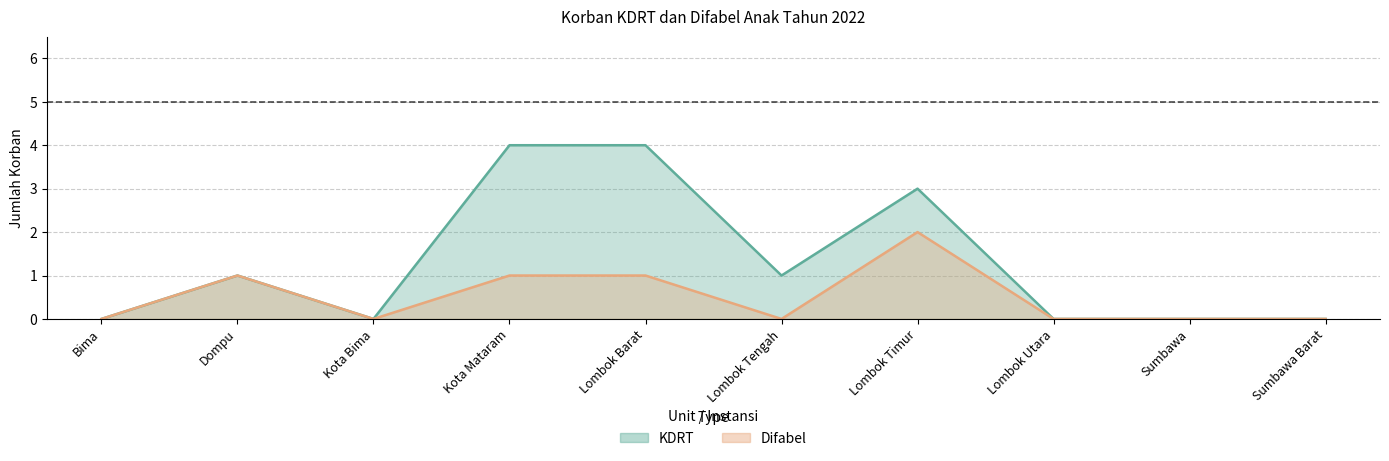

What is the label of the 3rd point from the left?

Kota Bima